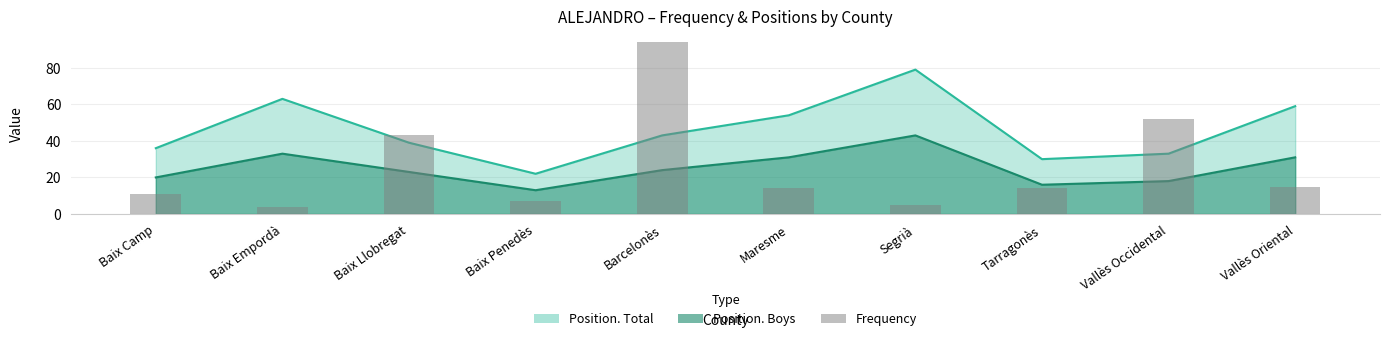

List the labels in order of value, smallest first.

Baix Empordà, Segrià, Baix Penedès, Baix Camp, Maresme, Tarragonès, Vallès Oriental, Baix Llobregat, Vallès Occidental, Barcelonès